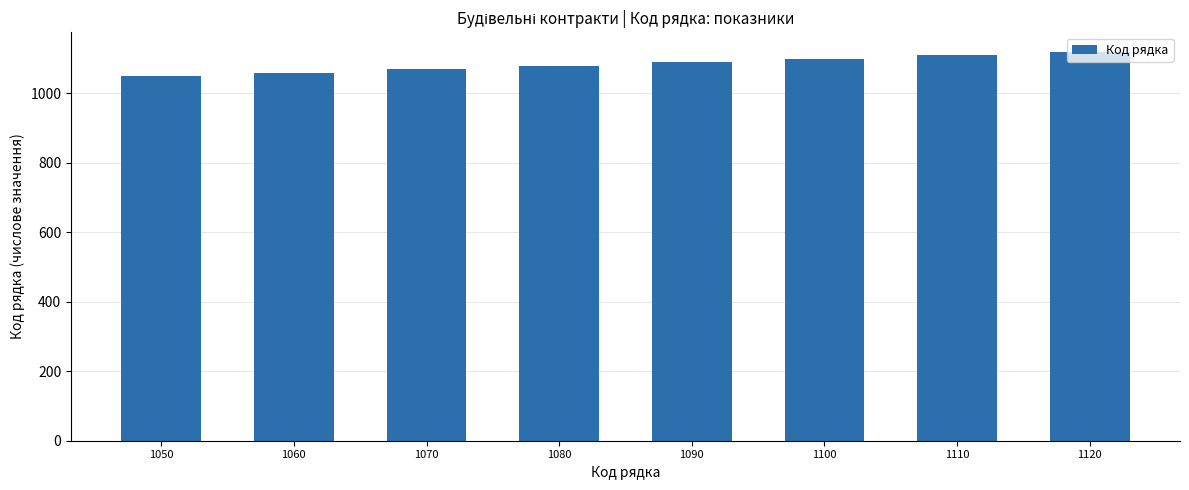

Is it true that the value at 1090 is 1090?

True